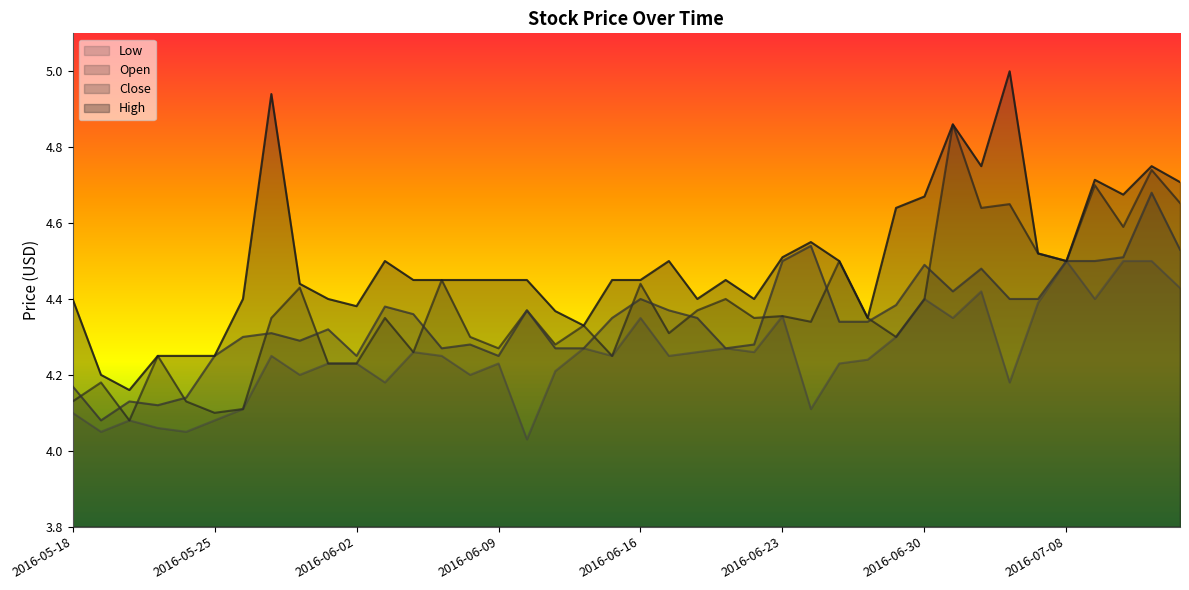

What is the minimum value shown in the chart?

4.0